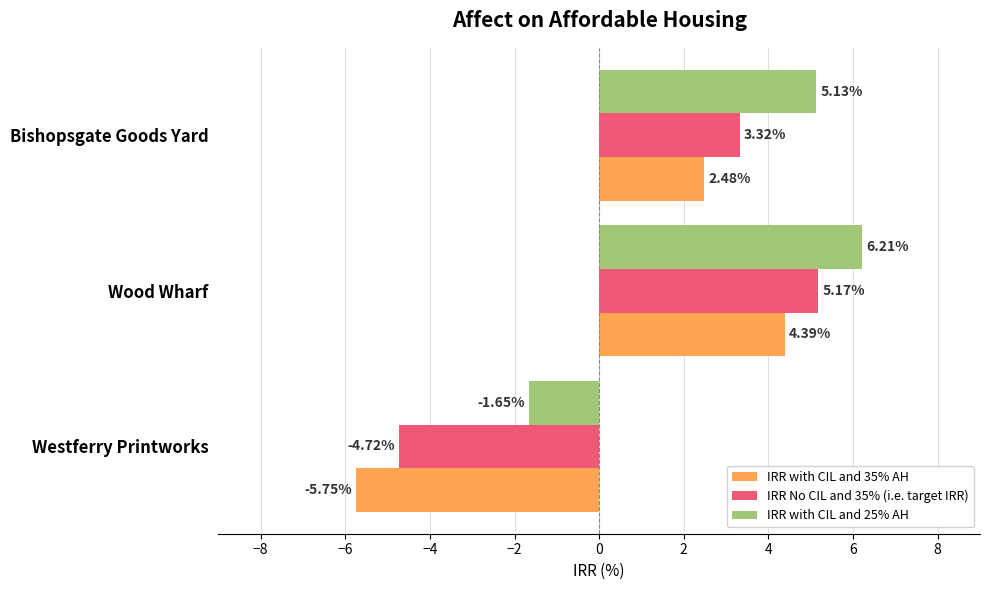

What is the maximum value for IRR with CIL and 25% AH?

6.2